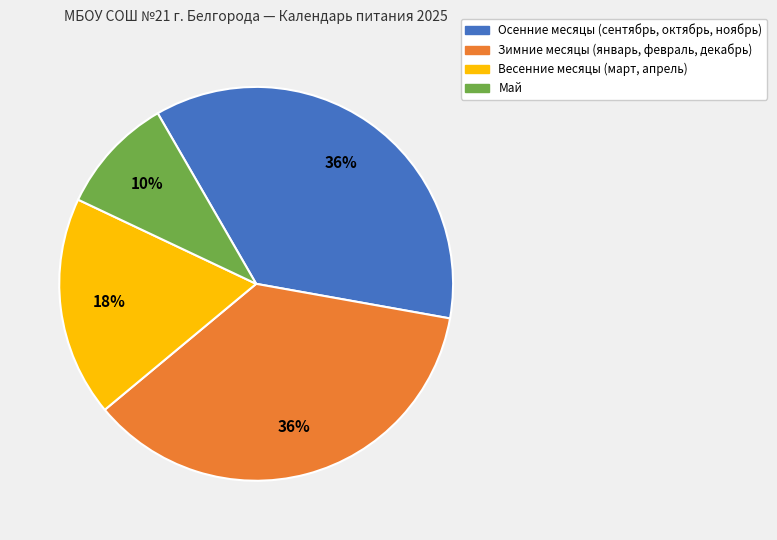

To the nearest percent, what is the average slice percentage?

25%